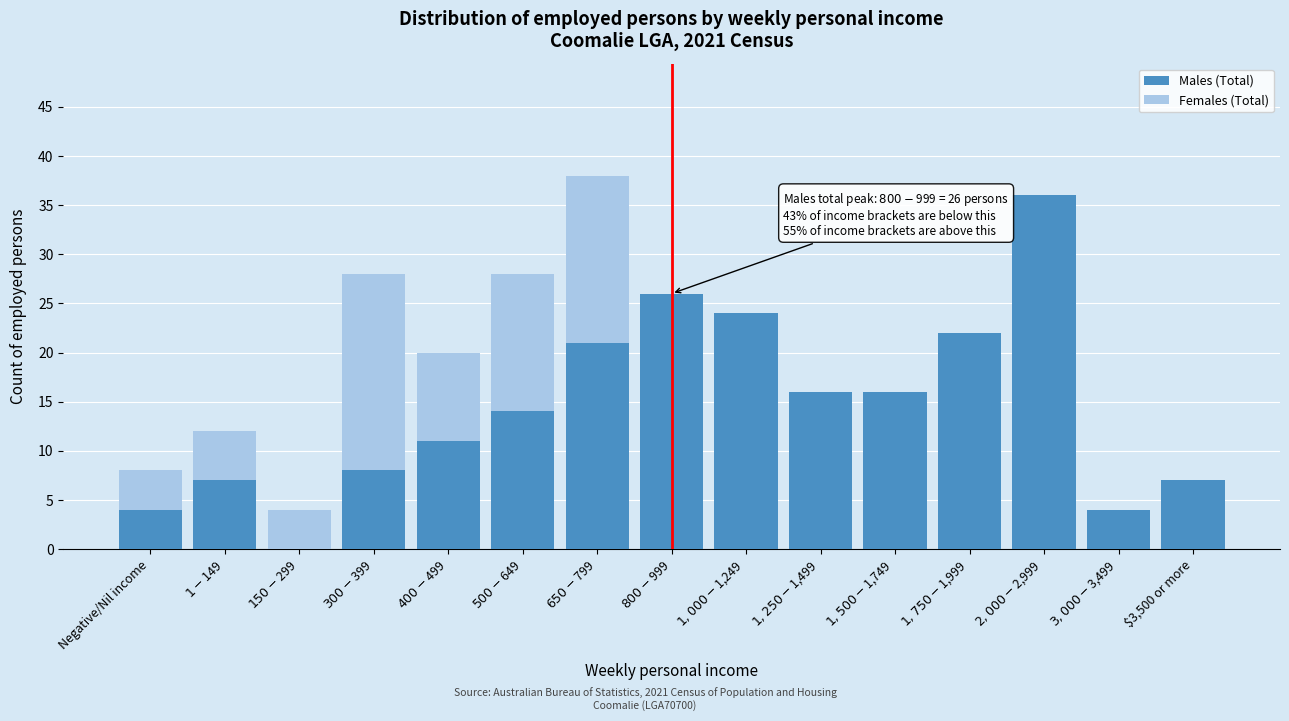

What is the sum of all Males (Total) values?

216